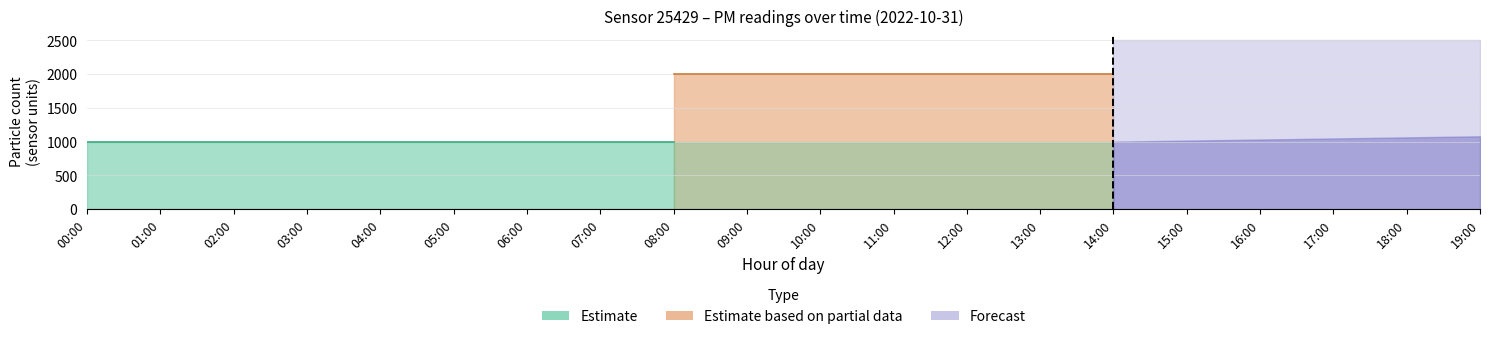

True or false: P1 has more than 2 interior local peaks.

False